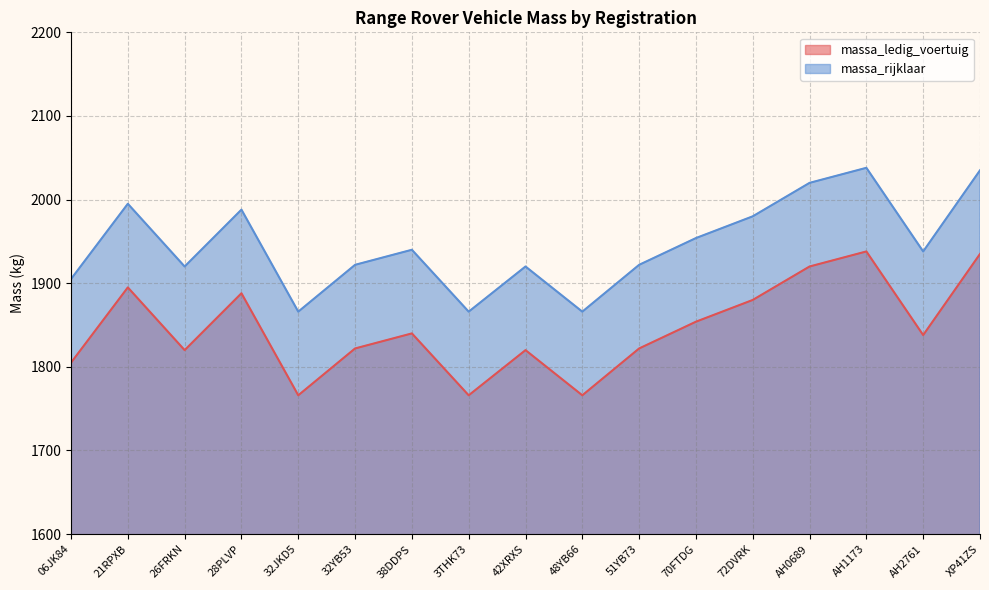

Reading left to right, what are all the values shown in this chart?

massa_ledig_voertuig: 06JK84=1805	21RPXB=1895	26FRKN=1820	28PLVP=1888	32JKD5=1766	32YB53=1822	38DDPS=1840	3THK73=1766	42XRXS=1820	48YB66=1766	51YB73=1822	70FTDG=1854	72DVRK=1880	AH0689=1920	AH1173=1938	AH2761=1838	XP41ZS=1935
massa_rijklaar: 06JK84=1905	21RPXB=1995	26FRKN=1920	28PLVP=1988	32JKD5=1866	32YB53=1922	38DDPS=1940	3THK73=1866	42XRXS=1920	48YB66=1866	51YB73=1922	70FTDG=1954	72DVRK=1980	AH0689=2020	AH1173=2038	AH2761=1938	XP41ZS=2035